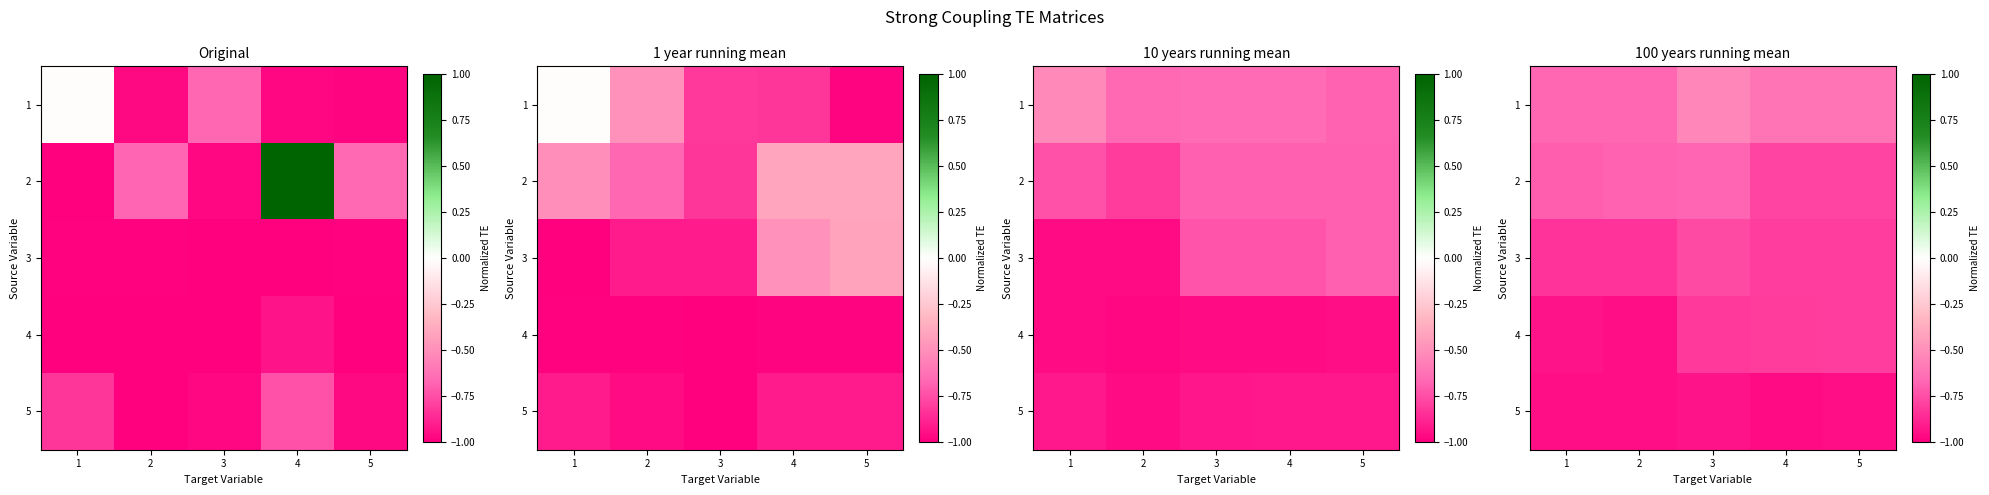

What is the difference between the maximum and minimum values in the 2 series?

0.1